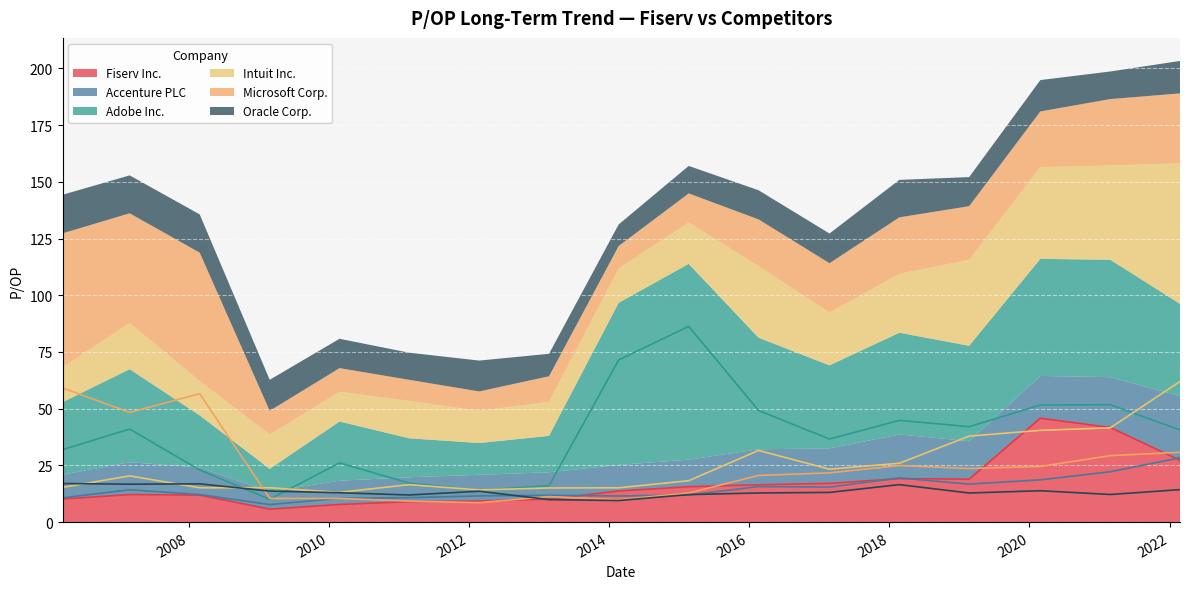

Which series changed the most between 2007-02-28 and 2015-02-20?

Adobe Inc.